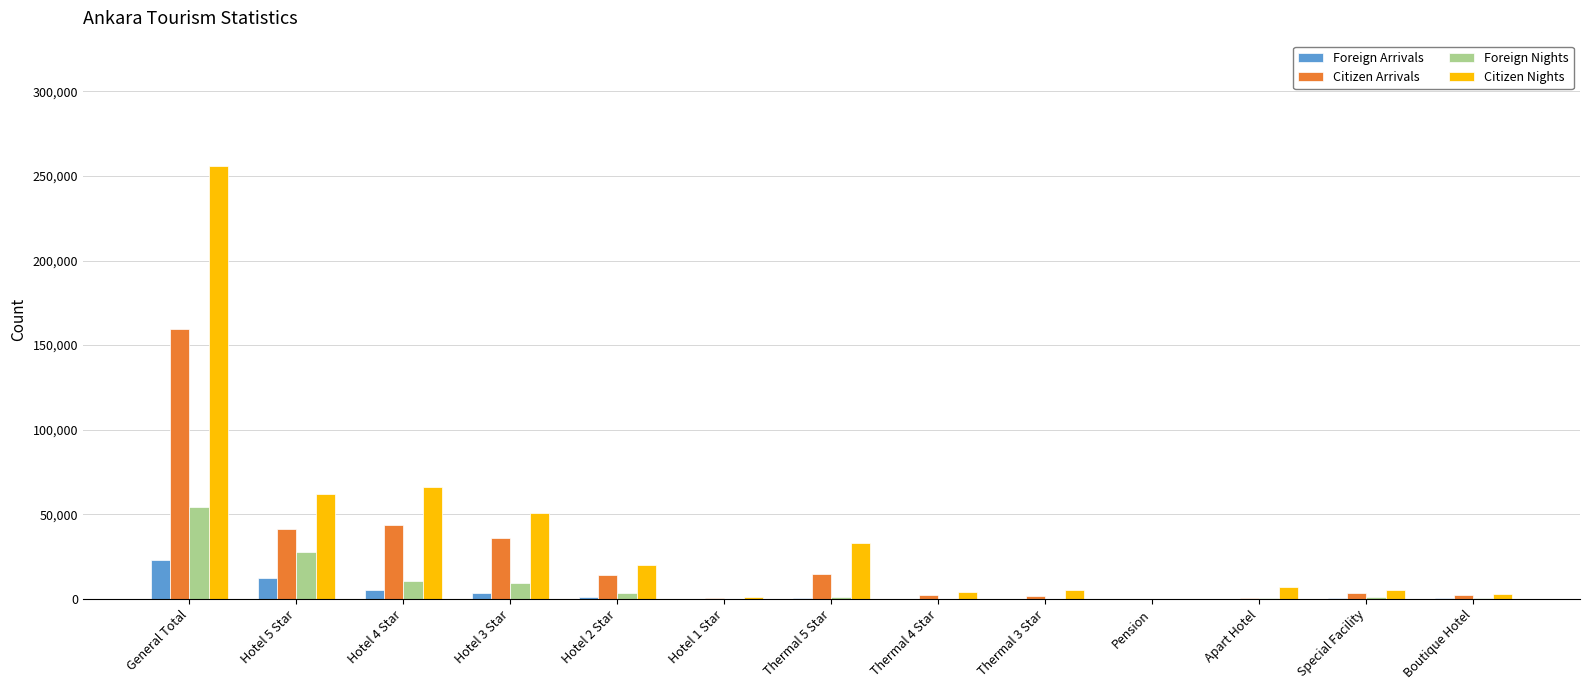

What is the maximum value shown in the chart?

256097